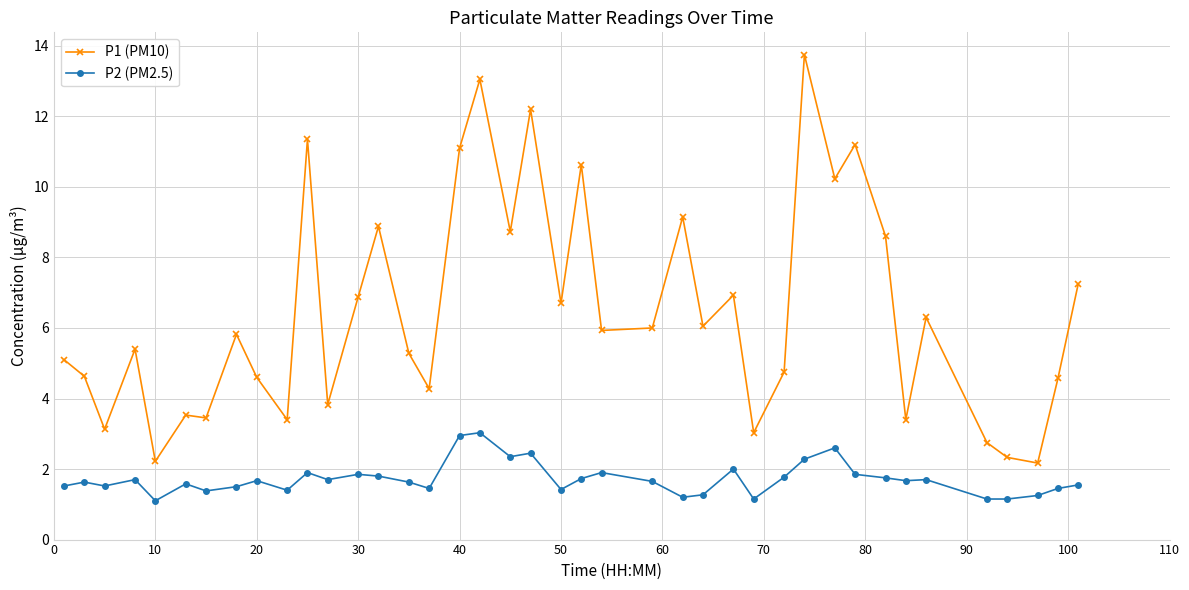

Which series has the largest range (max minus min)?

P1 (PM10)